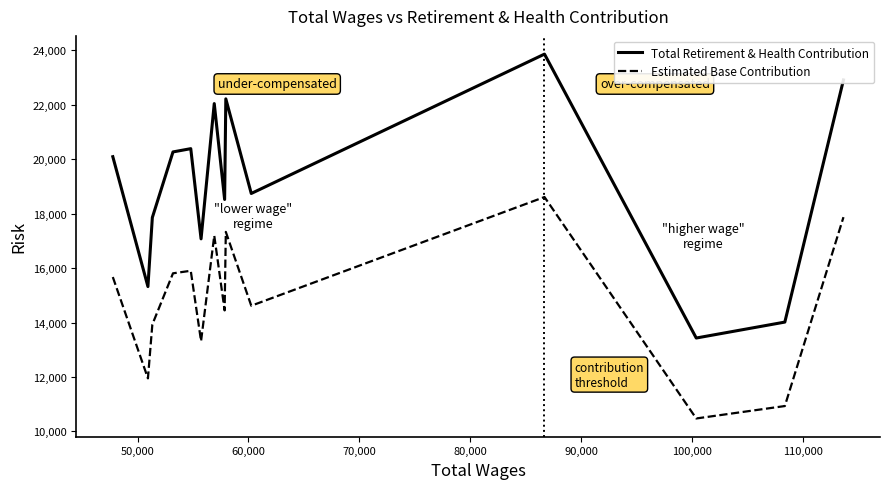

True or false: Estimated Base Contribution and Total Retirement & Health Contribution cross at least once.

False